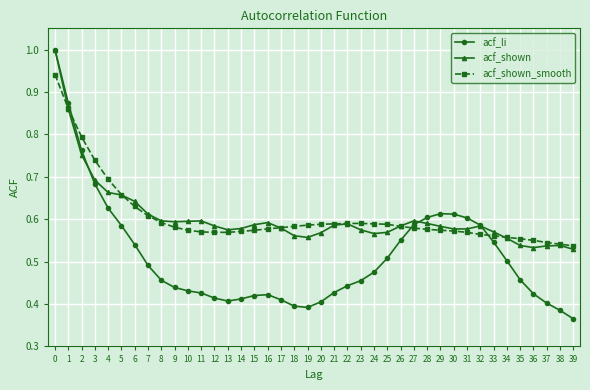

Is it true that acf_li equals 0.2 at 38?

False